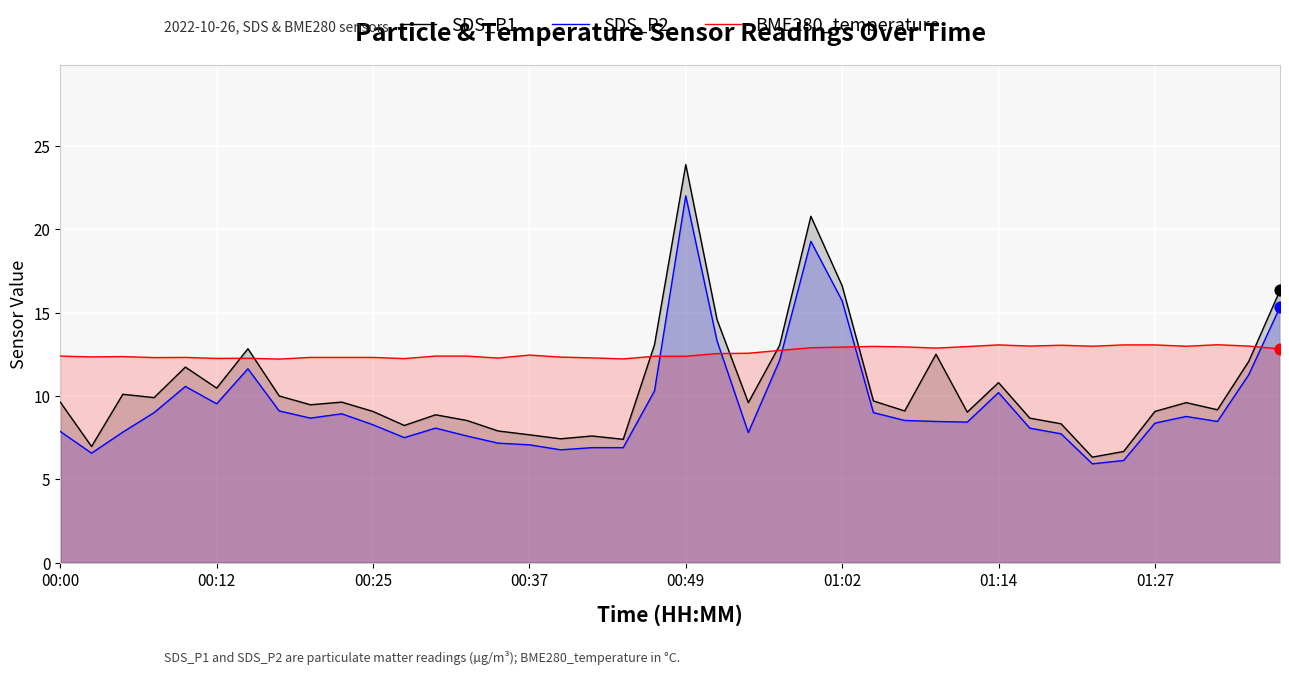

At which category is the sum across all series the highest?

00:49